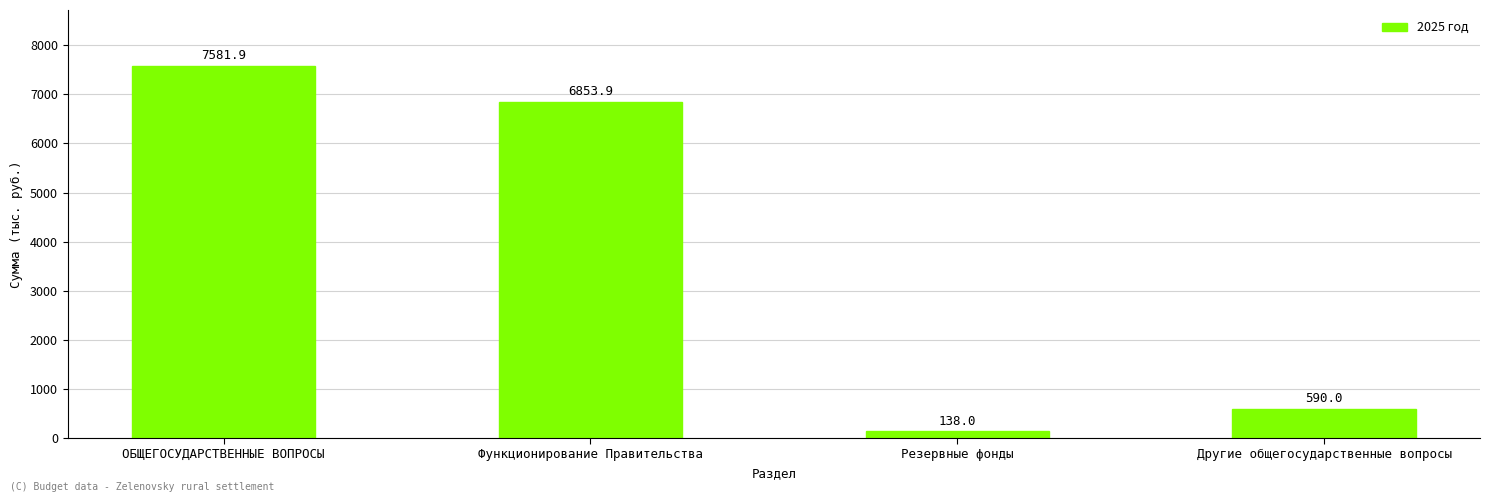

The value at Другие общегосударственные вопросы is 914.0. True or false?

False